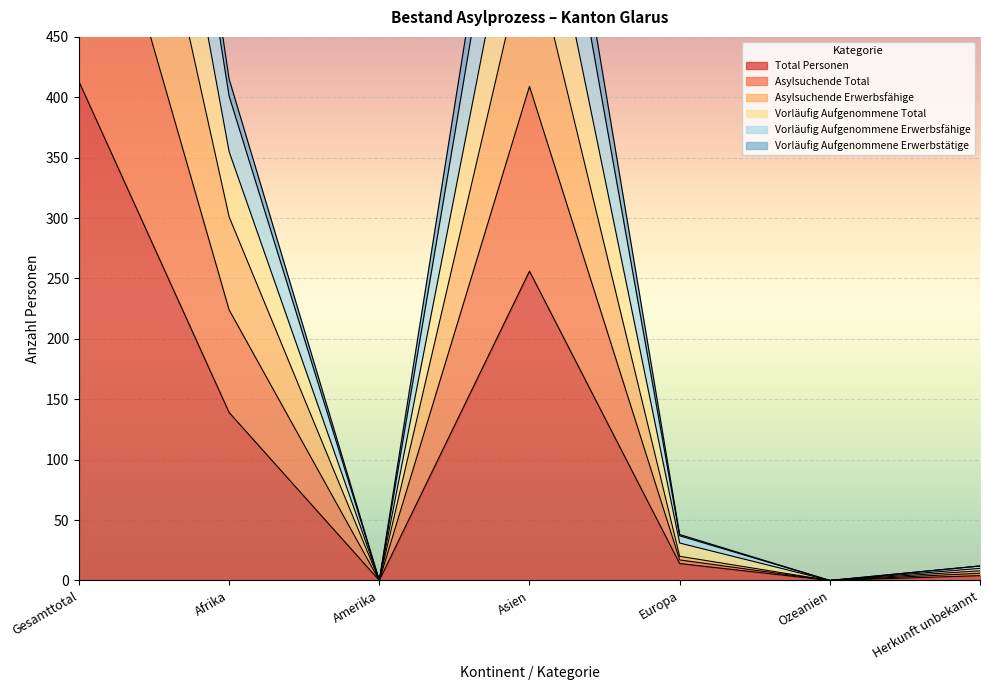

Rank the series at Ozeanien from lowest to highest value.

Total Personen, Asylsuchende Total, Asylsuchende Erwerbsfähige, Vorläufig Aufgenommene Total, Vorläufig Aufgenommene Erwerbsfähige, Vorläufig Aufgenommene Erwerbstätige